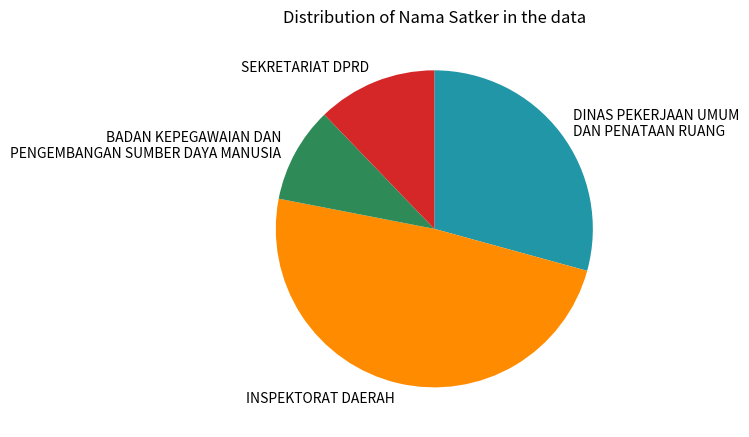

Count the number of slices in the pie.

4